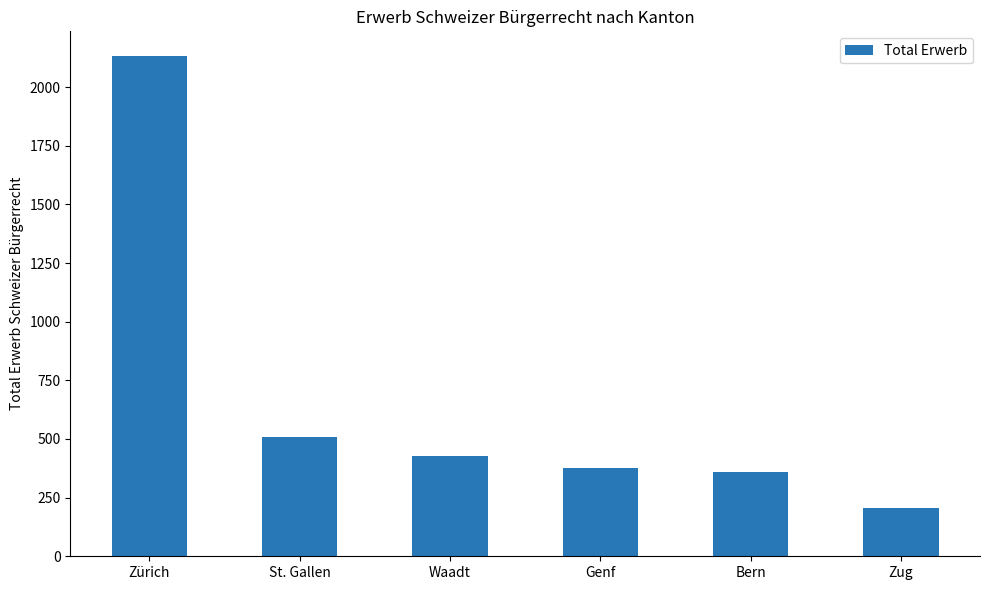

Reading left to right, list all the values displayed in this chart.

Zürich=2131	St. Gallen=508	Waadt=426	Genf=377	Bern=358	Zug=206